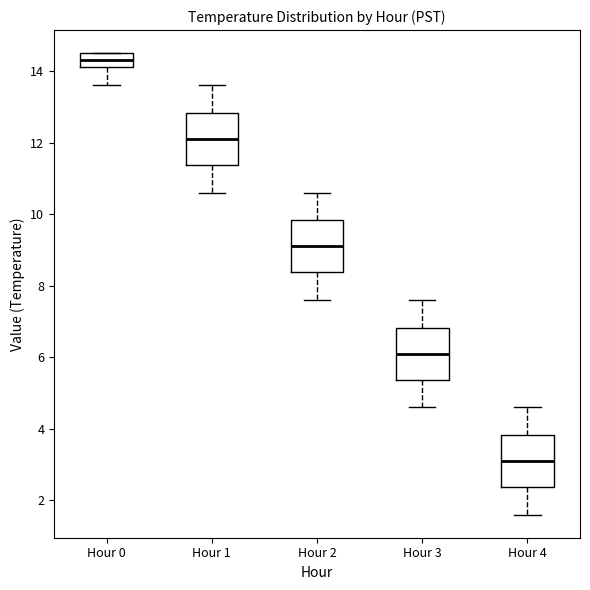

Reading left to right, transcribe this box plot: for each box, give where its median line is, the range the box spans, and where its two whiskers end, as read against the y-axis. The values are not printed on the chart, so give them approximately, as read against the axis.

Hour 0: median 14.4, box 14.2 to 14.6, whiskers 13.6 to 14.6
Hour 1: median 12.2, box 11.4 to 12.8, whiskers 10.6 to 13.6
Hour 2: median 9.2, box 8.4 to 9.8, whiskers 7.6 to 10.6
Hour 3: median 6.2, box 5.4 to 6.8, whiskers 4.6 to 7.6
Hour 4: median 3.2, box 2.4 to 3.8, whiskers 1.6 to 4.6